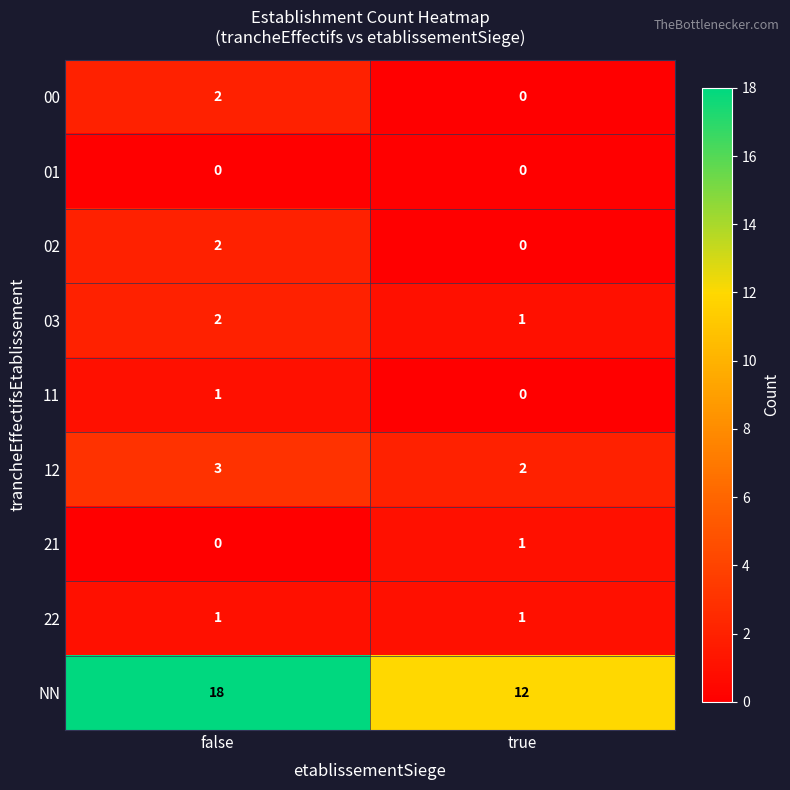

Reading left to right, extract all data points from this chart.

00: 2	0
01: 0	0
02: 2	0
03: 2	1
11: 1	0
12: 3	2
21: 0	1
22: 1	1
NN: 18	12